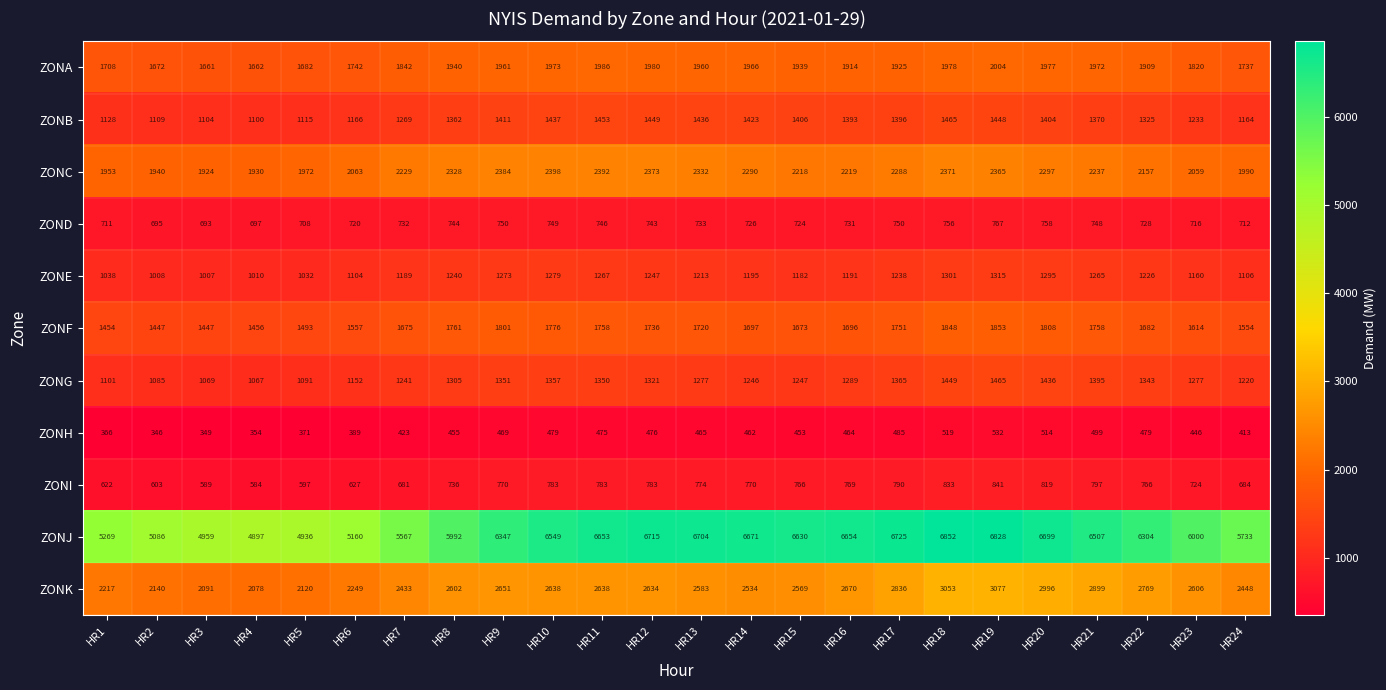

What is the greatest value displayed?

6852